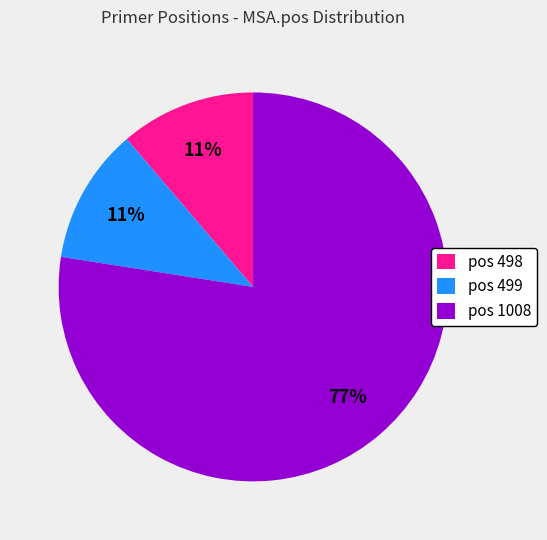

Which slice is the largest?

pos 1008